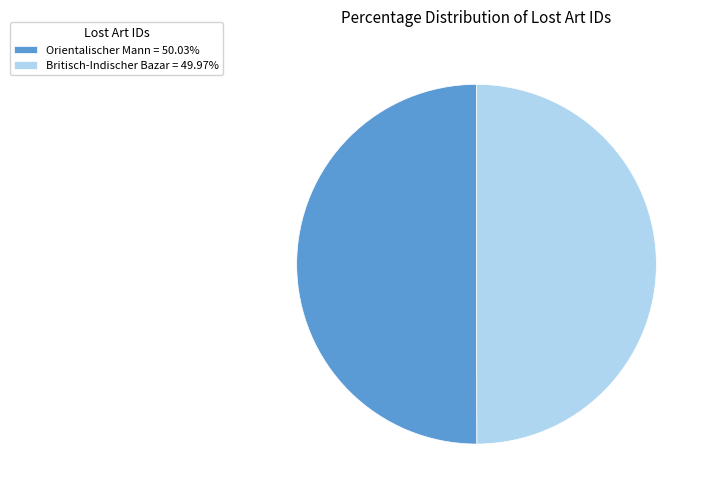

What is the ratio of the value at Orientalischer Mann = 50.03% to the value at Britisch-Indischer Bazar = 49.97%?

1.0